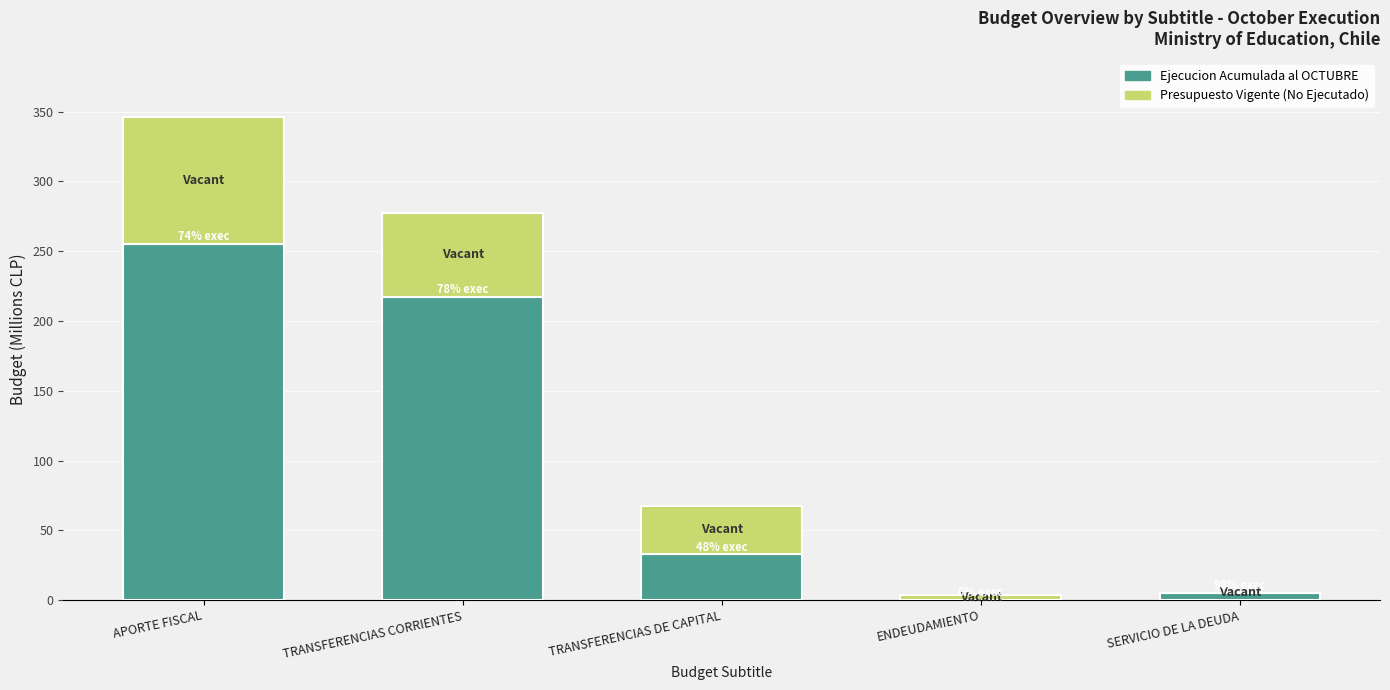

At which category is the sum across all series the highest?

APORTE FISCAL